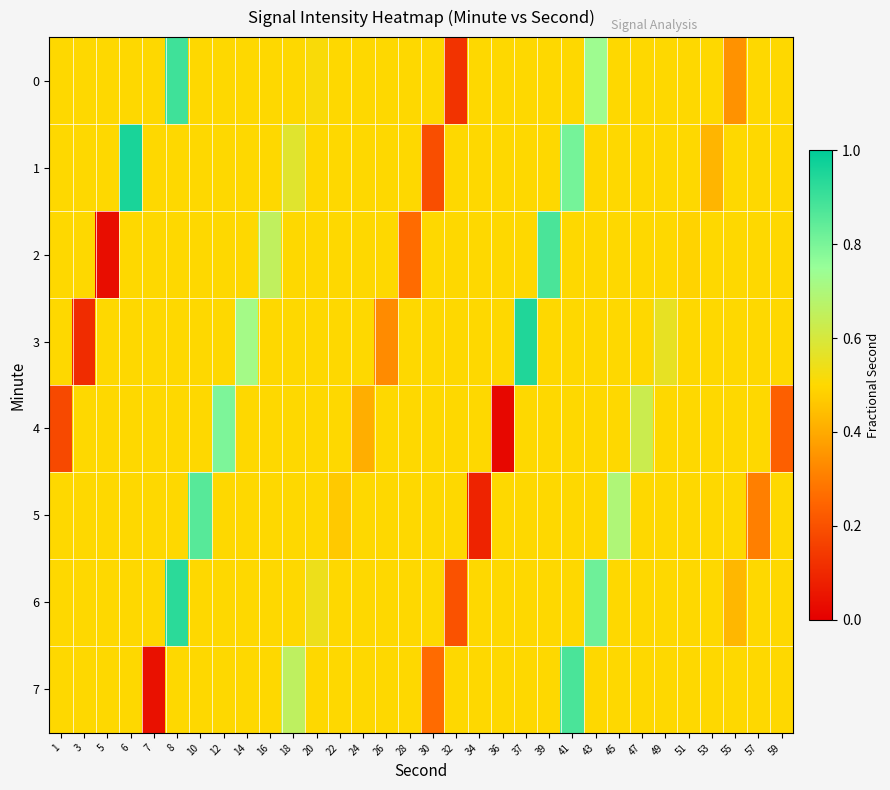

Reading left to right, transcribe all the data shown in this chart.

0: 1=0.5	3=0.5	5=0.5	6=0.5	7=0.5	8=0.9	10=0.5	12=0.5	14=0.5	16=0.5	18=0.5	20=0.5	22=0.5	24=0.5	26=0.5	28=0.5	30=0.5	32=0.1	34=0.5	36=0.5	37=0.5	39=0.5	41=0.5	43=0.7	45=0.5	47=0.5	49=0.5	51=0.5	53=0.5	55=0.3	57=0.5	59=0.5
1: 1=0.5	3=0.5	5=0.5	6=1.0	7=0.5	8=0.5	10=0.5	12=0.5	14=0.5	16=0.5	18=0.6	20=0.5	22=0.5	24=0.5	26=0.5	28=0.5	30=0.2	32=0.5	34=0.5	36=0.5	37=0.5	39=0.5	41=0.8	43=0.5	45=0.5	47=0.5	49=0.5	51=0.5	53=0.4	55=0.5	57=0.5	59=0.5
2: 1=0.5	3=0.5	5=0.0	6=0.5	7=0.5	8=0.5	10=0.5	12=0.5	14=0.5	16=0.7	18=0.5	20=0.5	22=0.5	24=0.5	26=0.5	28=0.3	30=0.5	32=0.5	34=0.5	36=0.5	37=0.5	39=0.9	41=0.5	43=0.5	45=0.5	47=0.5	49=0.5	51=0.5	53=0.5	55=0.5	57=0.5	59=0.5
3: 1=0.5	3=0.1	5=0.5	6=0.5	7=0.5	8=0.5	10=0.5	12=0.5	14=0.7	16=0.5	18=0.5	20=0.5	22=0.5	24=0.5	26=0.3	28=0.5	30=0.5	32=0.5	34=0.5	36=0.5	37=0.9	39=0.5	41=0.5	43=0.5	45=0.5	47=0.5	49=0.6	51=0.5	53=0.5	55=0.5	57=0.5	59=0.5
4: 1=0.2	3=0.5	5=0.5	6=0.5	7=0.5	8=0.5	10=0.5	12=0.8	14=0.5	16=0.5	18=0.5	20=0.5	22=0.5	24=0.4	26=0.5	28=0.5	30=0.5	32=0.5	34=0.5	36=0.0	37=0.5	39=0.5	41=0.5	43=0.5	45=0.5	47=0.6	49=0.5	51=0.5	53=0.5	55=0.5	57=0.5	59=0.2
5: 1=0.5	3=0.5	5=0.5	6=0.5	7=0.5	8=0.5	10=0.9	12=0.5	14=0.5	16=0.5	18=0.5	20=0.5	22=0.5	24=0.5	26=0.5	28=0.5	30=0.5	32=0.5	34=0.1	36=0.5	37=0.5	39=0.5	41=0.5	43=0.5	45=0.7	47=0.5	49=0.5	51=0.5	53=0.5	55=0.5	57=0.3	59=0.5
6: 1=0.5	3=0.5	5=0.5	6=0.5	7=0.5	8=0.9	10=0.5	12=0.5	14=0.5	16=0.5	18=0.5	20=0.5	22=0.5	24=0.5	26=0.5	28=0.5	30=0.5	32=0.2	34=0.5	36=0.5	37=0.5	39=0.5	41=0.5	43=0.8	45=0.5	47=0.5	49=0.5	51=0.5	53=0.5	55=0.4	57=0.5	59=0.5
7: 1=0.5	3=0.5	5=0.5	6=0.5	7=0.0	8=0.5	10=0.5	12=0.5	14=0.5	16=0.5	18=0.7	20=0.5	22=0.5	24=0.5	26=0.5	28=0.5	30=0.3	32=0.5	34=0.5	36=0.5	37=0.5	39=0.5	41=0.9	43=0.5	45=0.5	47=0.5	49=0.5	51=0.5	53=0.5	55=0.5	57=0.5	59=0.5